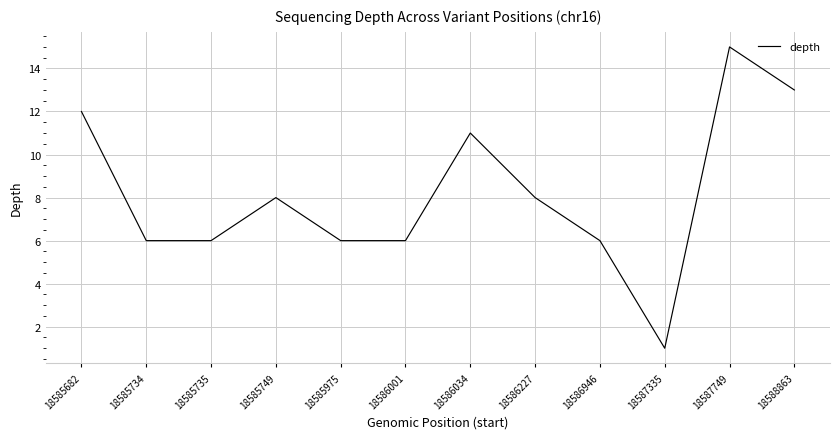

How many categories are shown in the chart?

12